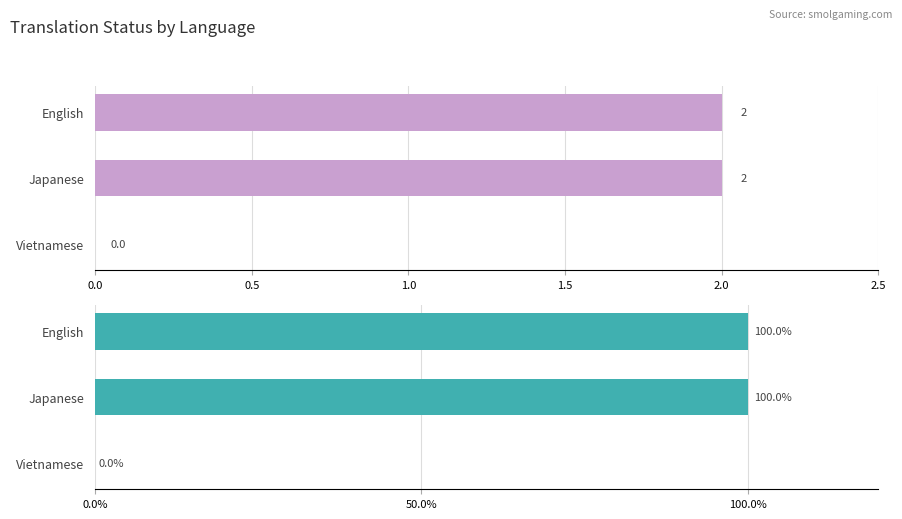

Between 0.5 and 0.0, which is larger?

0.5